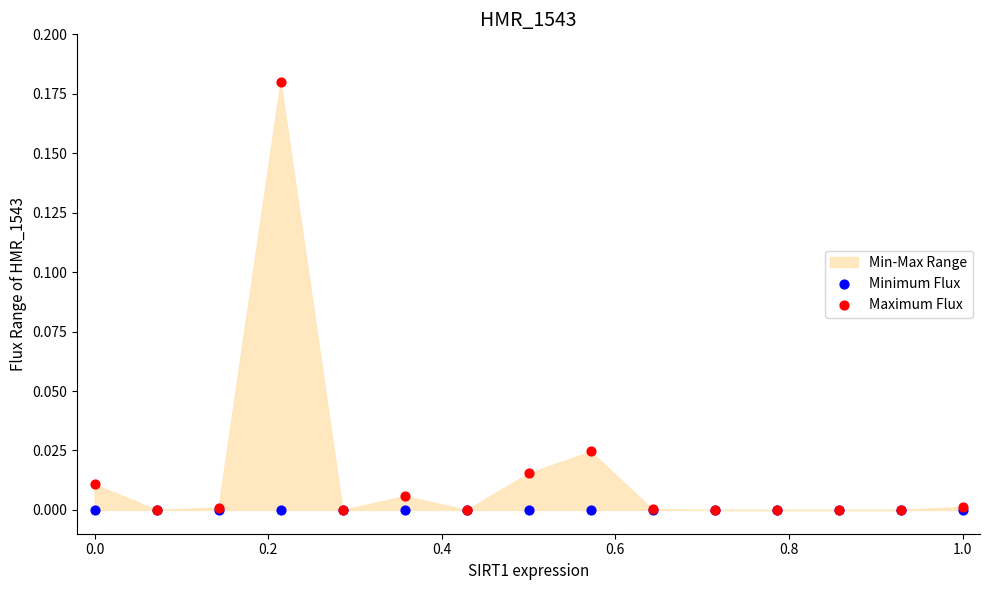

Which series has the widest spread of Y values?

Maximum Flux